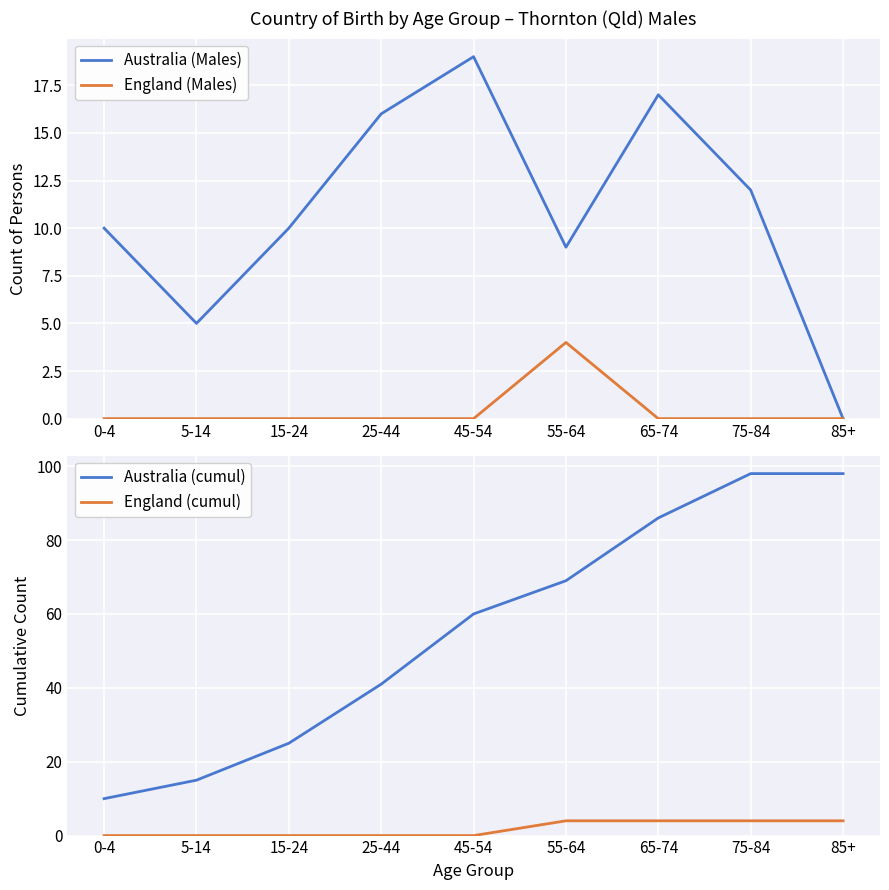

Is it true that Australia (cumul) equals 69 at 55-64?

True